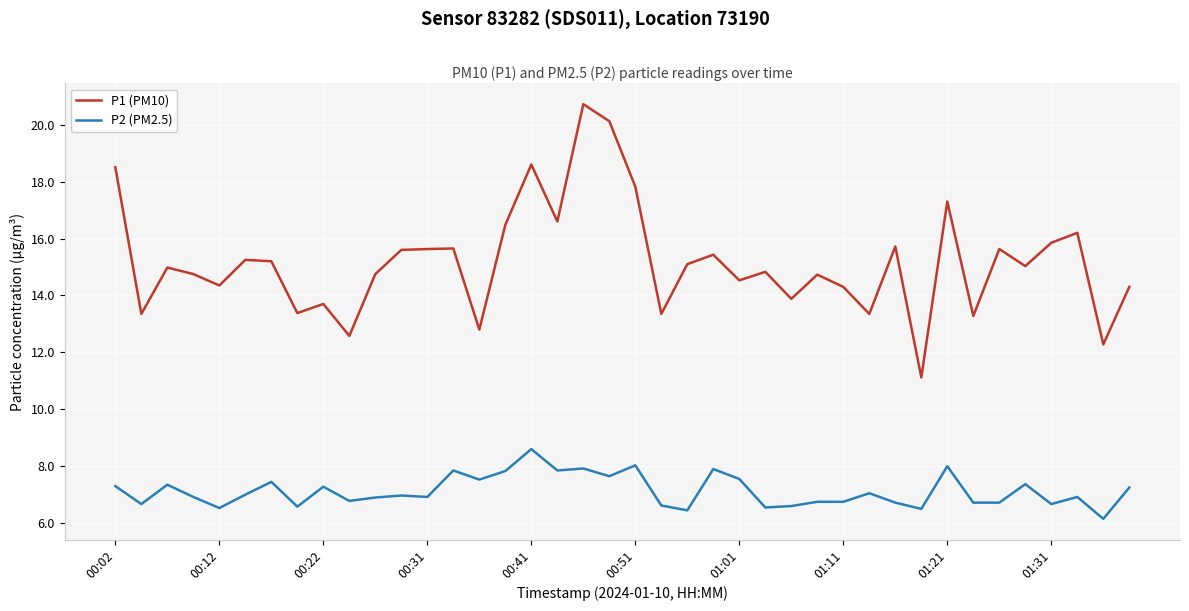

List the series in order of their peak value, highest first.

P1 (PM10), P2 (PM2.5)